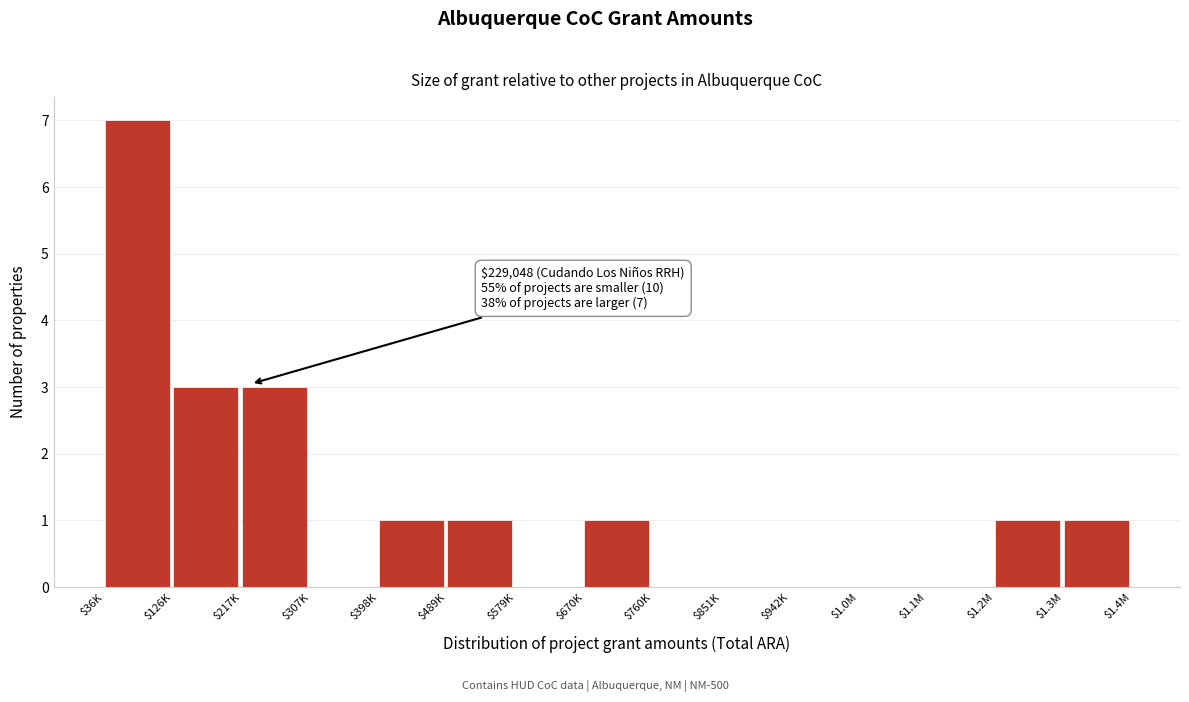

The value at $36K is 4. True or false?

False